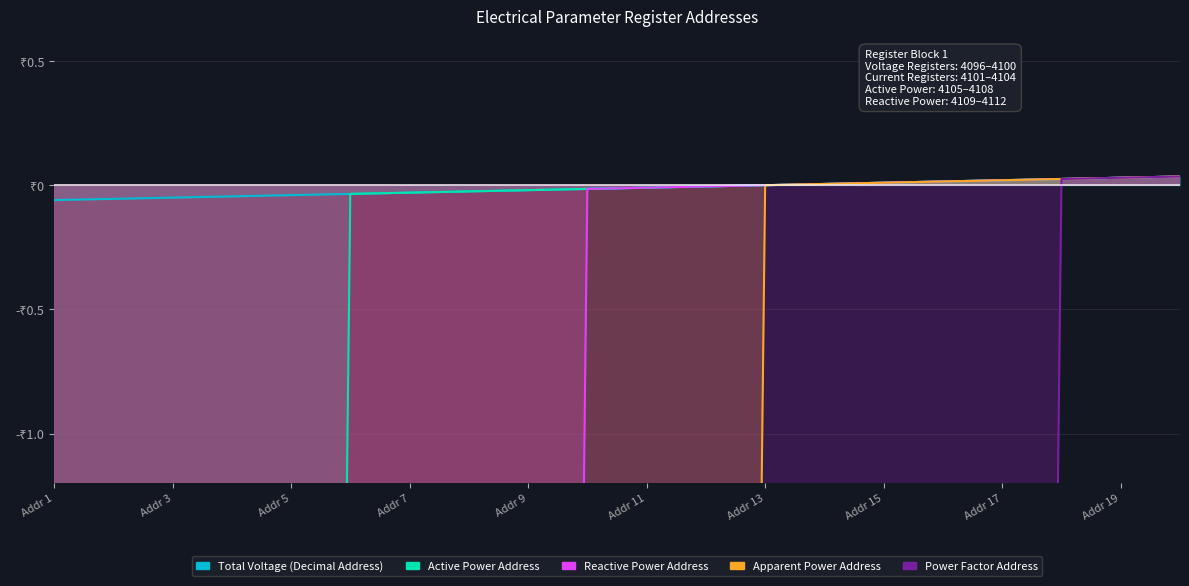

How many categories are shown in the chart?

20